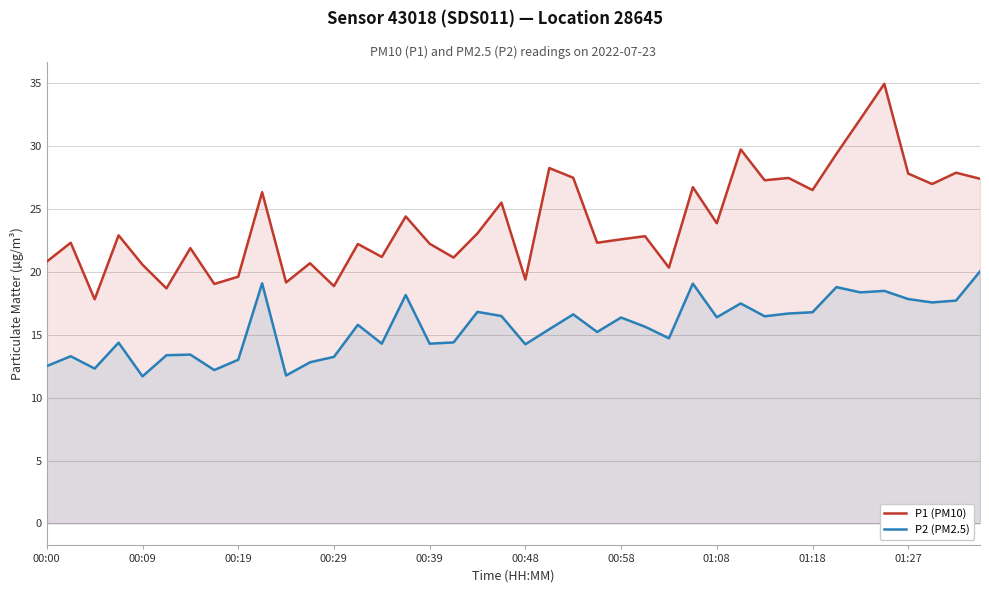

At how many categories does at least one series exceed 33?

1